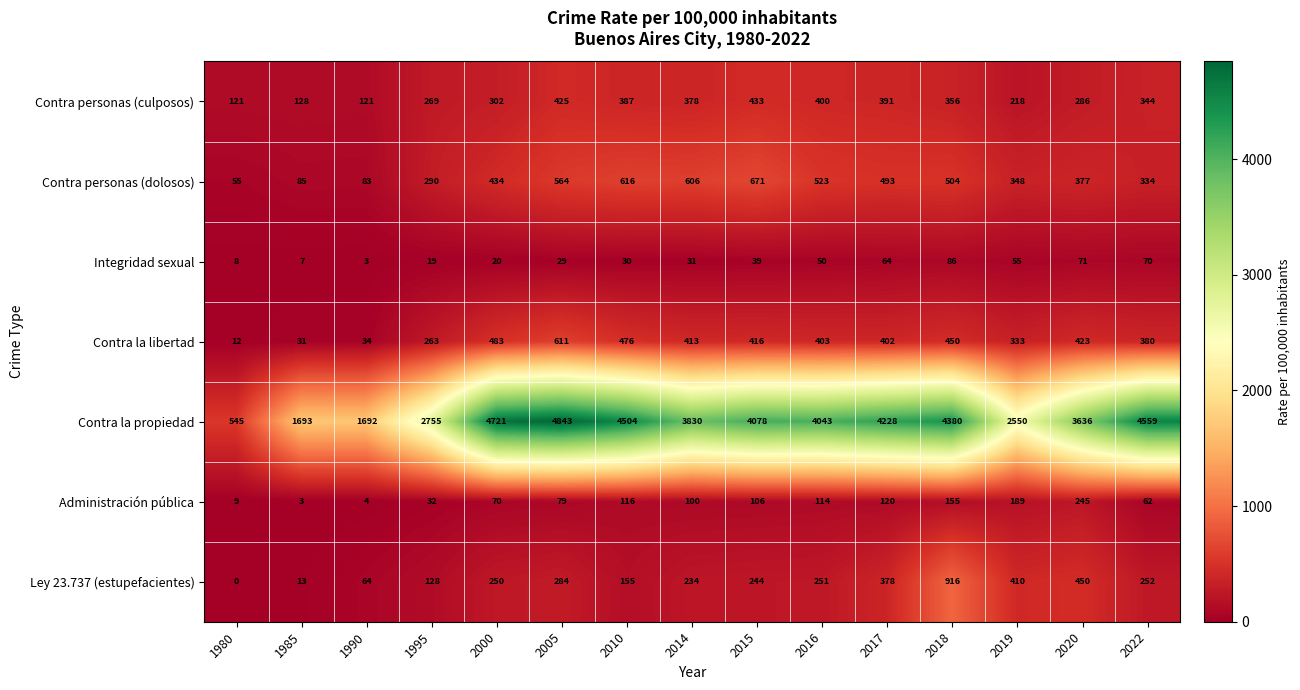

What is the average value of the Integridad sexual series?

39